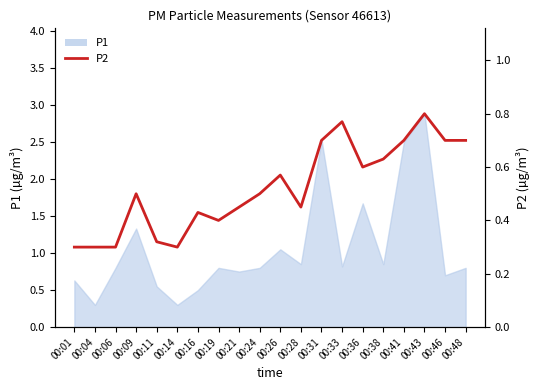

Reading left to right, what are all the values shown in this chart?

0.3	0.3	0.3	0.5	0.3	0.3	0.4	0.4	0.5	0.5	0.6	0.5	0.7	0.8	0.6	0.6	0.7	0.8	0.7	0.7